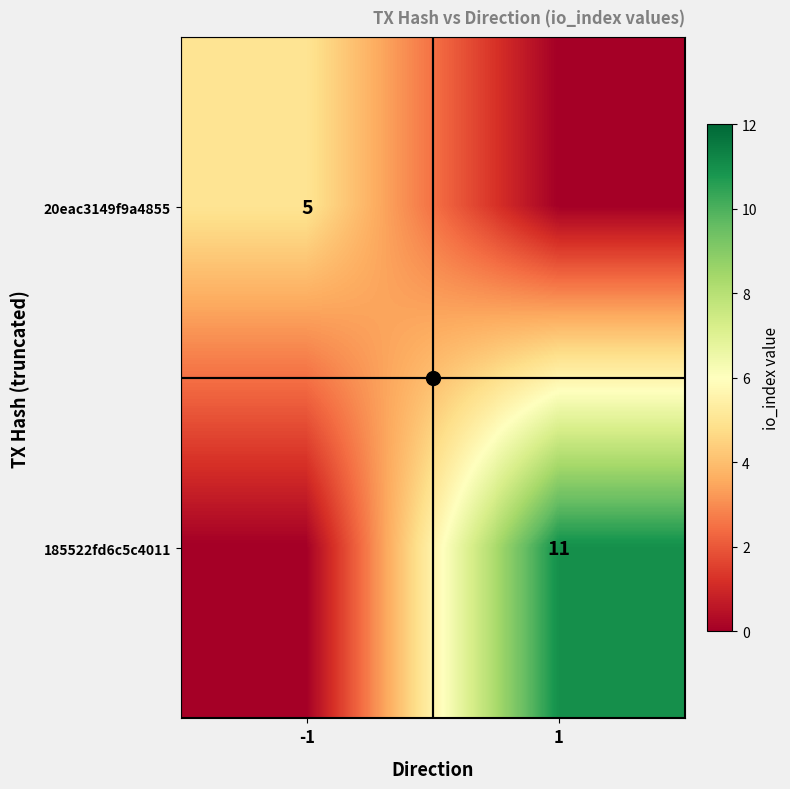

At which category does the chart reach its peak across all series?

1